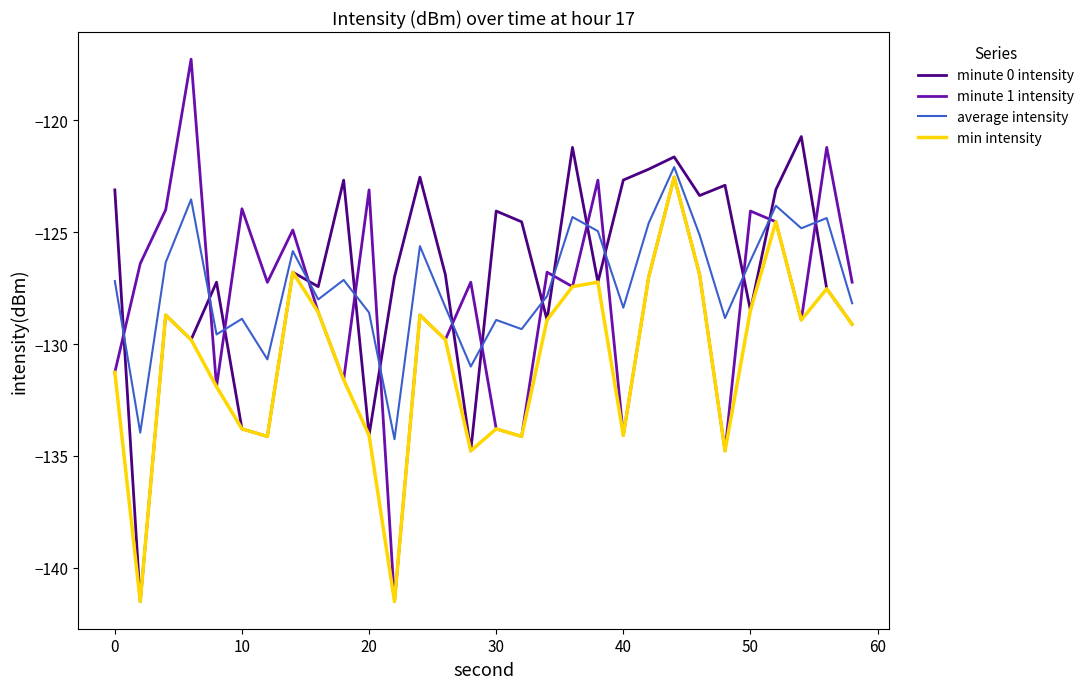

True or false: minute 0 intensity and average intensity cross at least once.

True